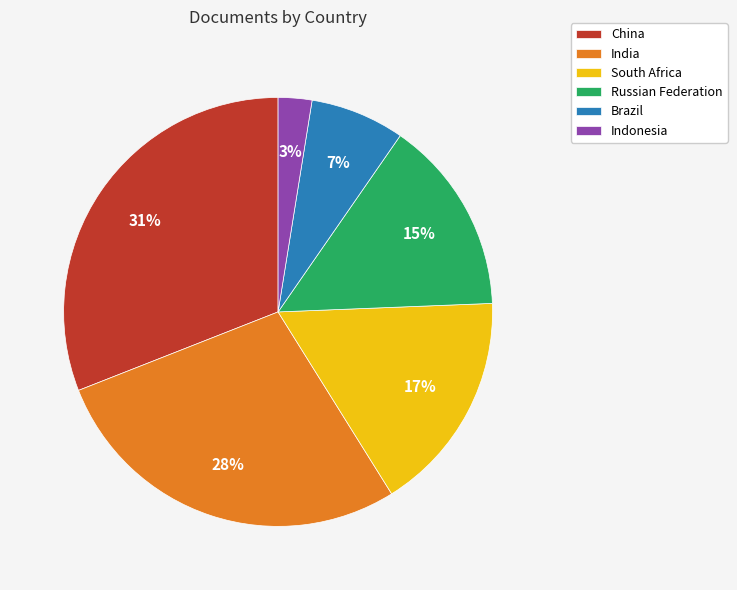

To the nearest percent, what is the average slice percentage?

17%